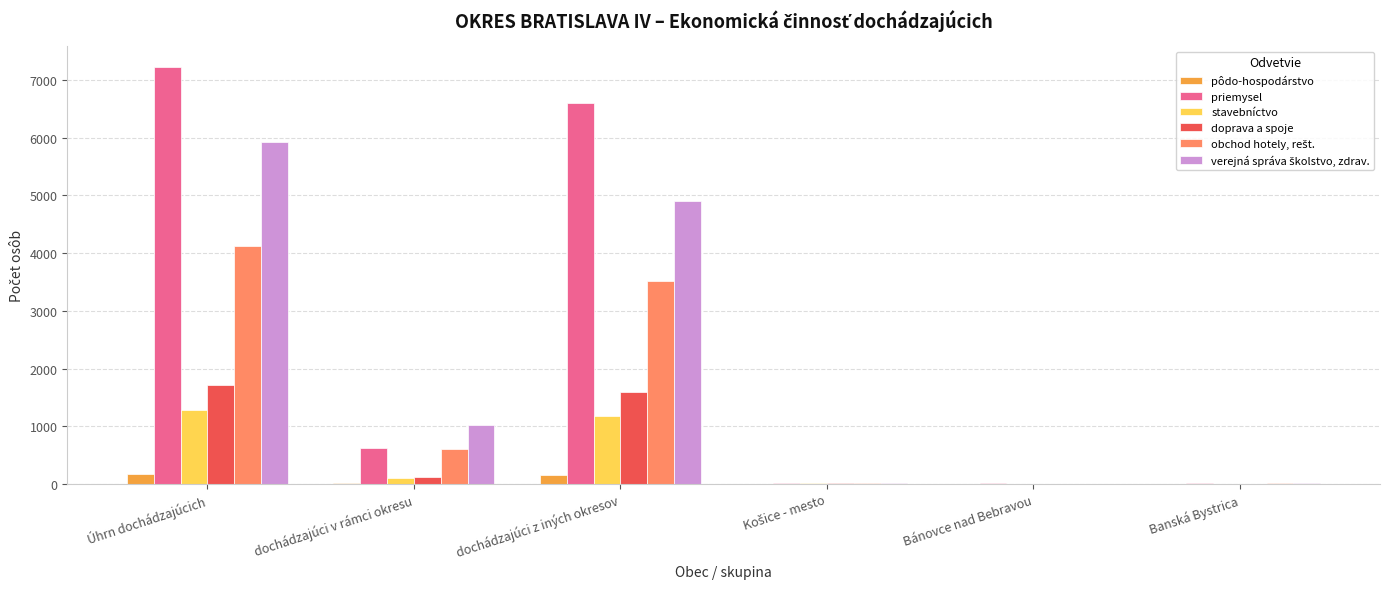

Which series has the largest total across all categories?

priemysel